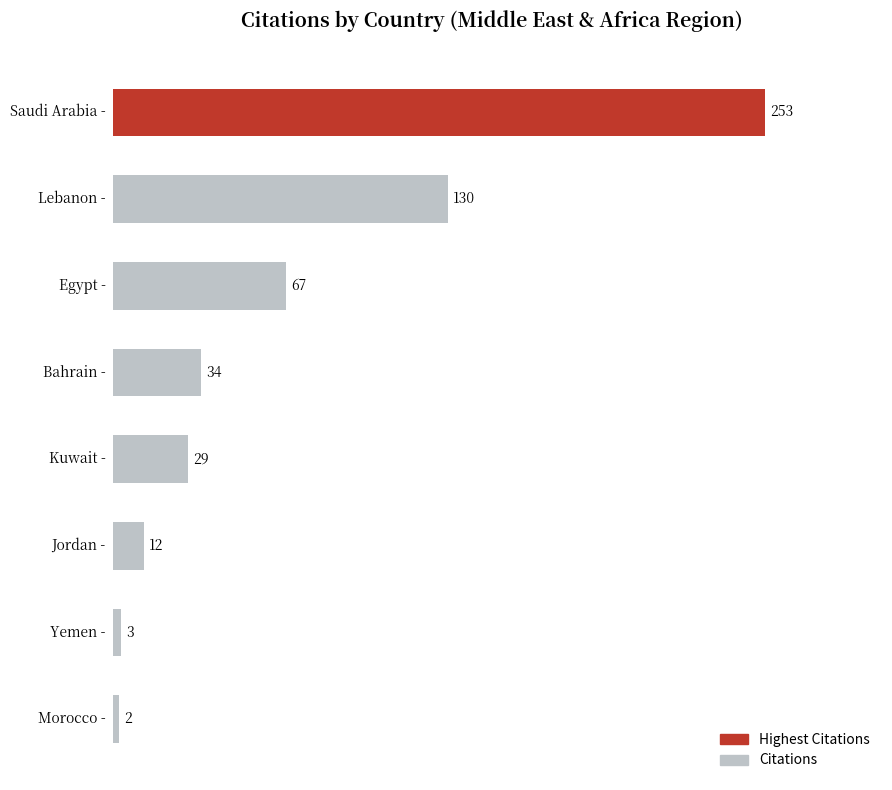

What is the maximum value shown in the chart?

253